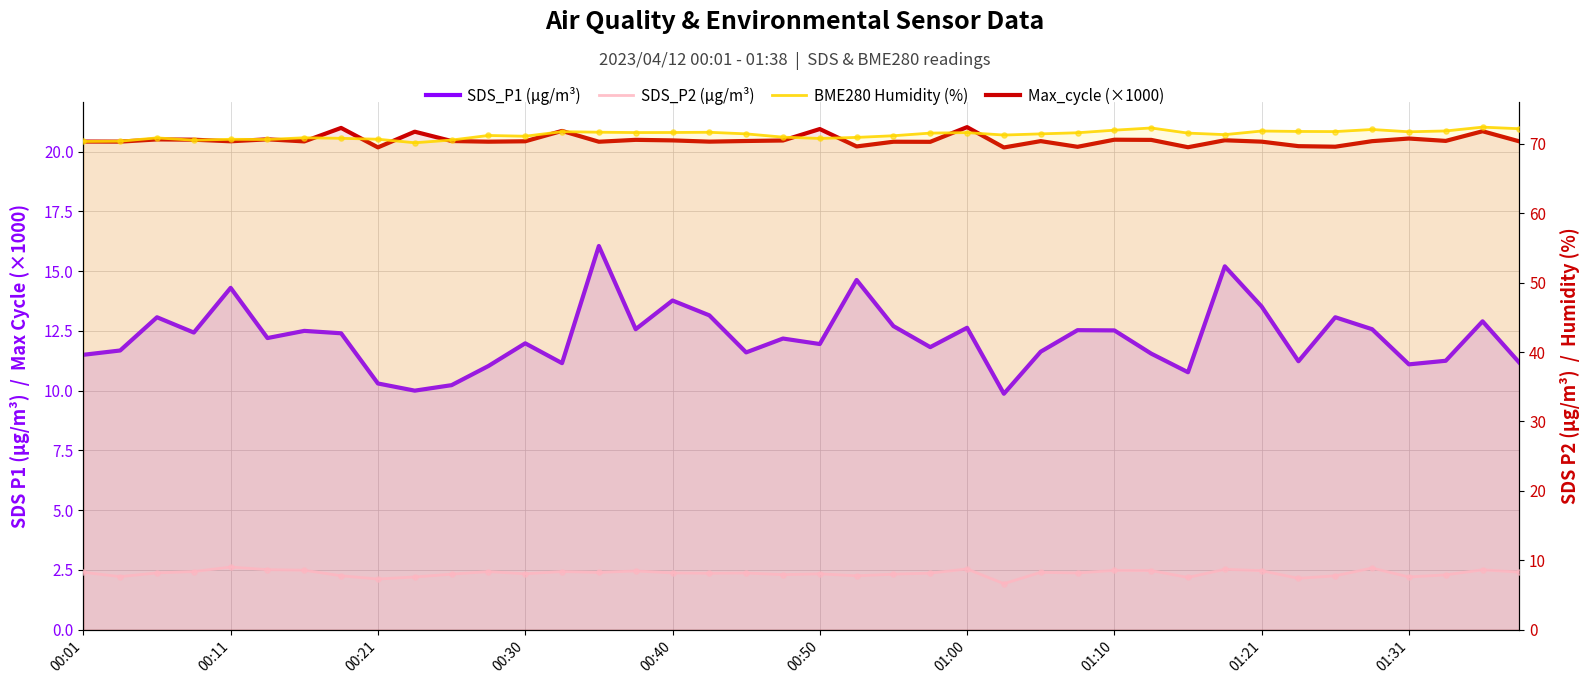

Which series has the widest spread of Y values?

SDS_P1 (µg/m³)